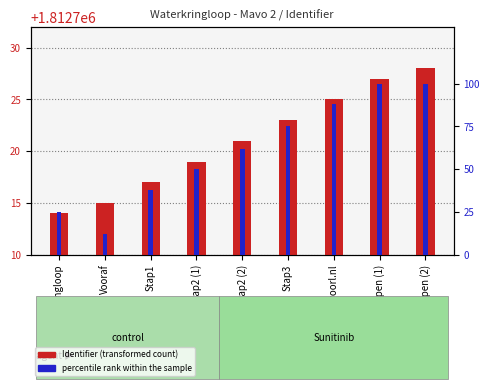

At which label does percentile rank within the sample reach its peak?

Begrippen (1)